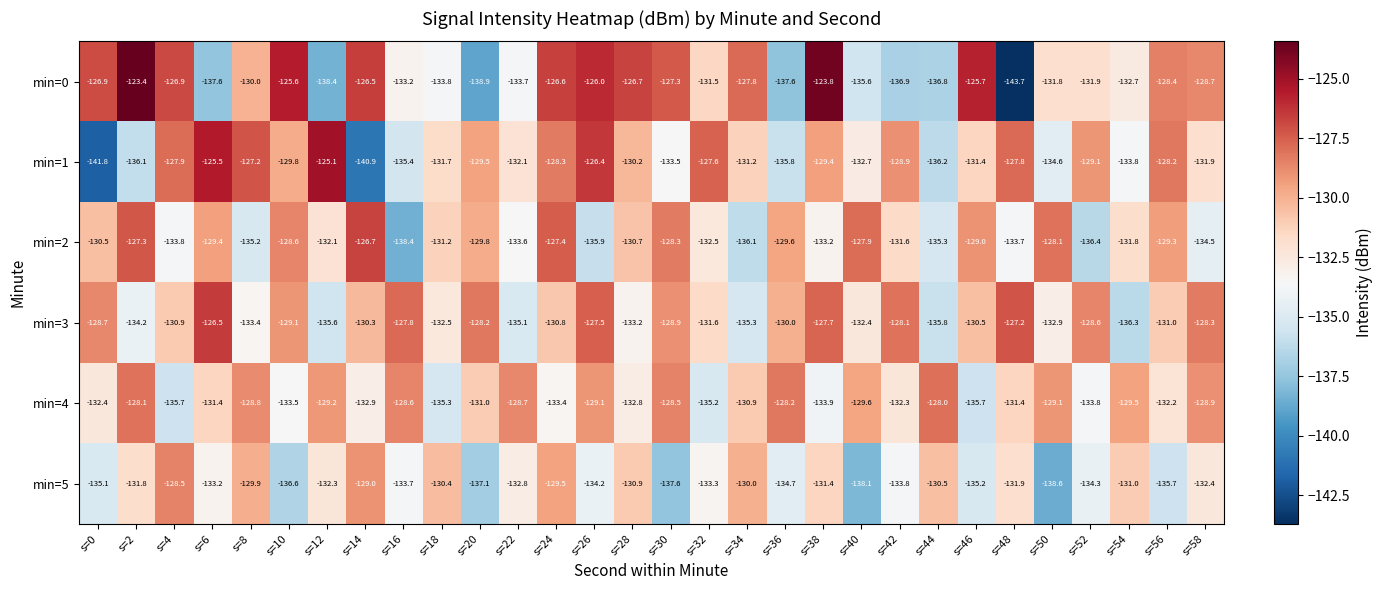

Where does the min=0 series first go above -130?

s=0